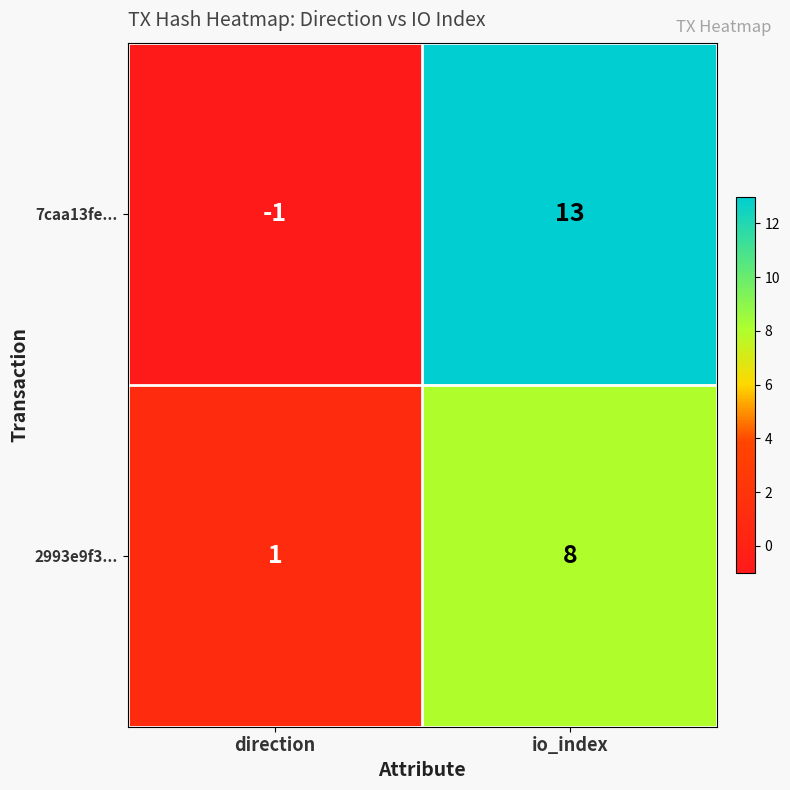

True or false: 2993e9f3... has a value of 1 at direction.

True